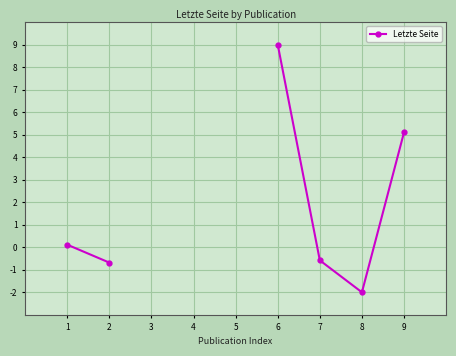

The chart shows a value of -3.4 at 8. True or false?

False